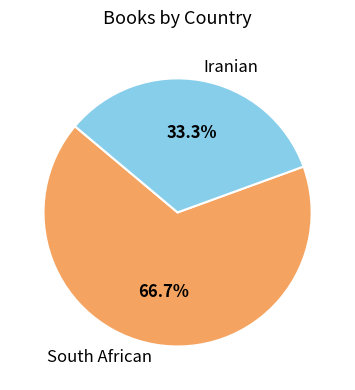

To the nearest percent, what portion does South African represent?

67%